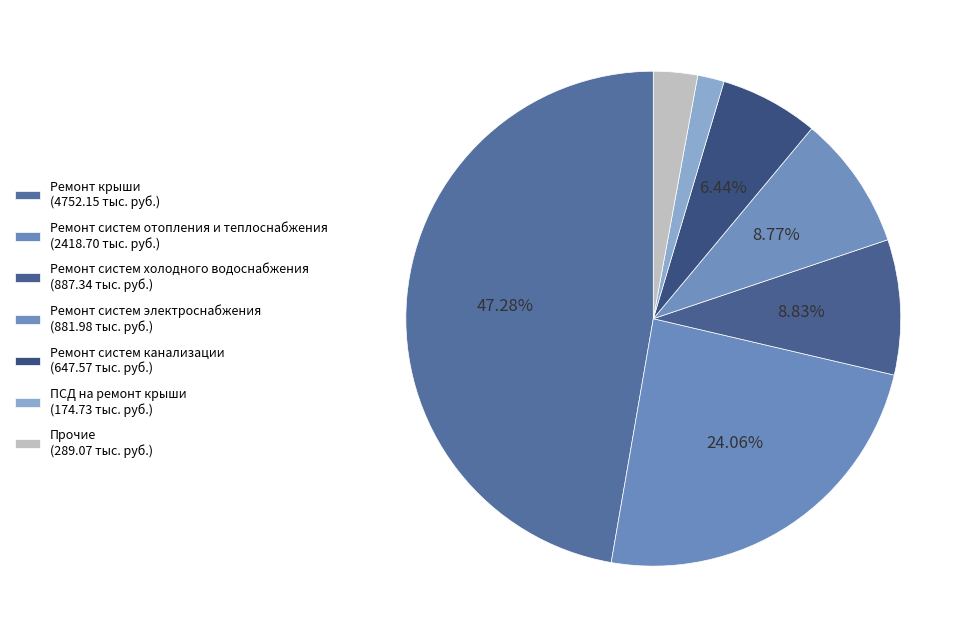

What is the largest slice in the pie chart?

Ремонт крыши